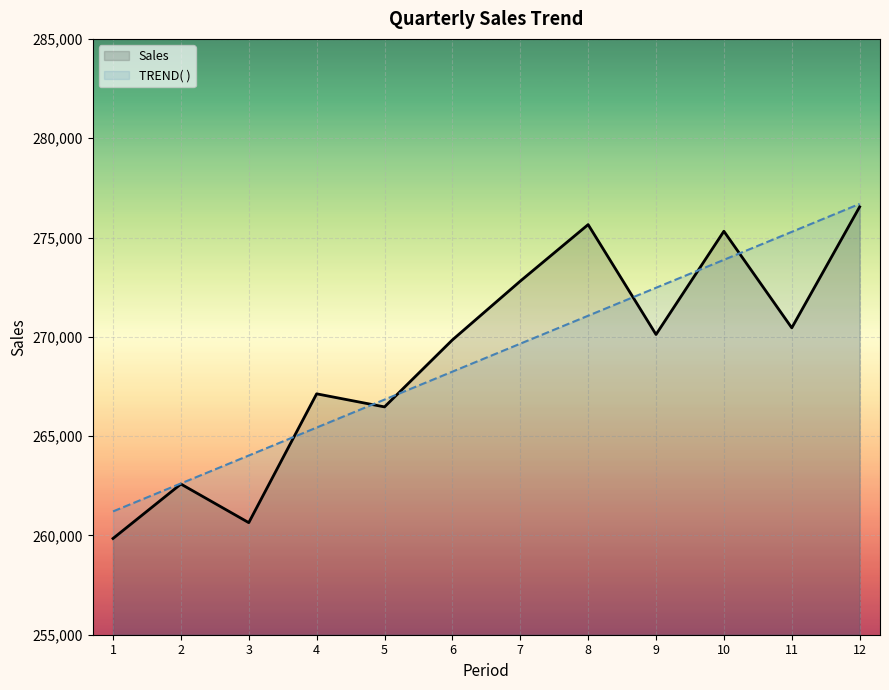

Rank the series by their maximum value, from highest to lowest.

TREND( ), Sales